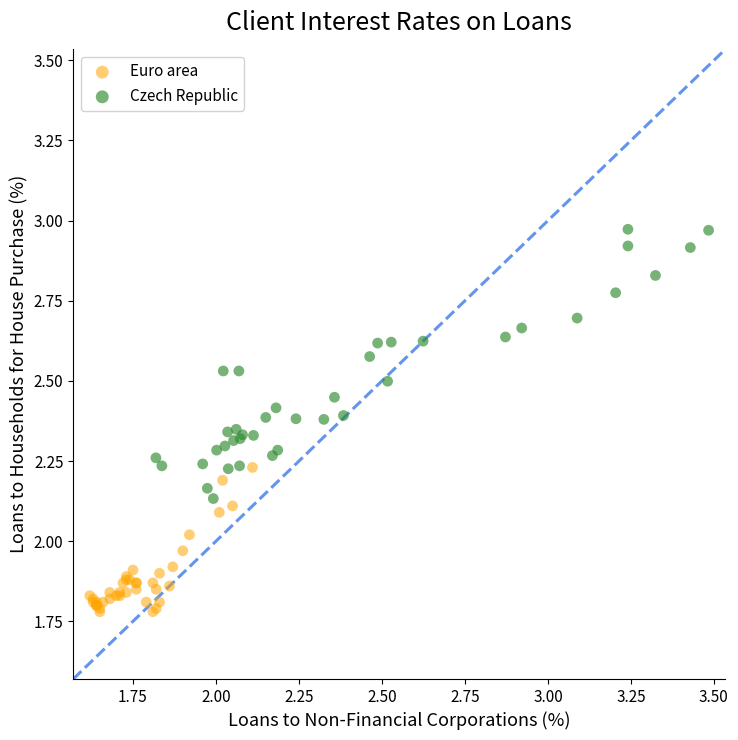

Which series contains the highest Y value?

Czech Republic